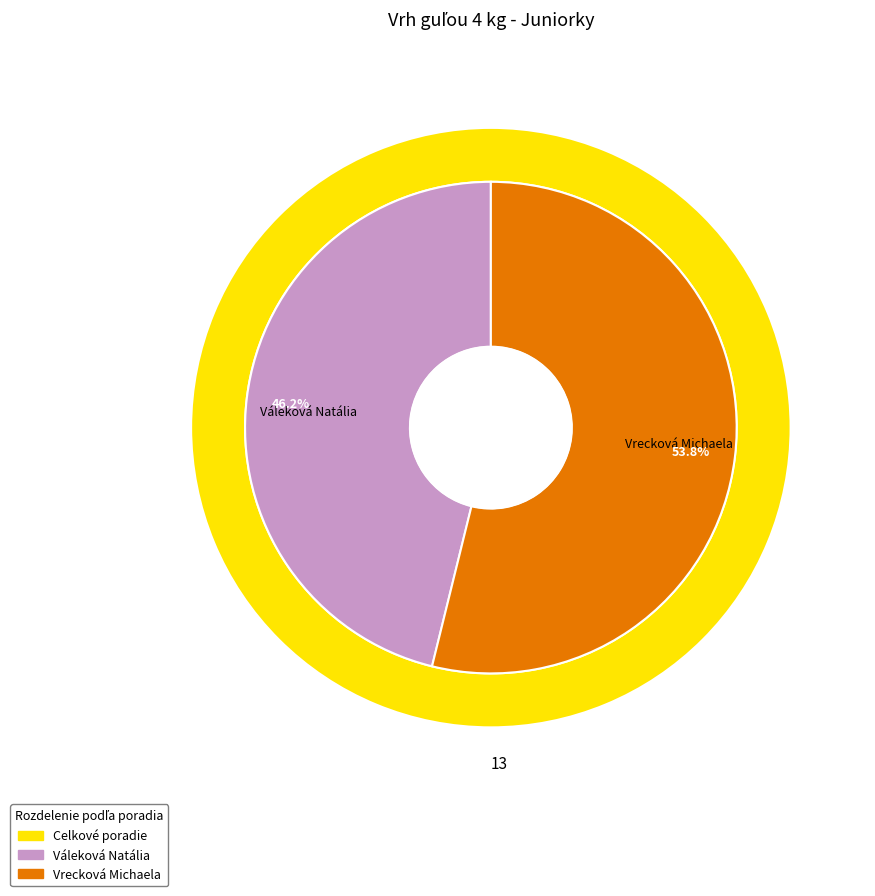

Combined, do Váleková Natália and Vrecková Michaela account for over 50%?

Yes